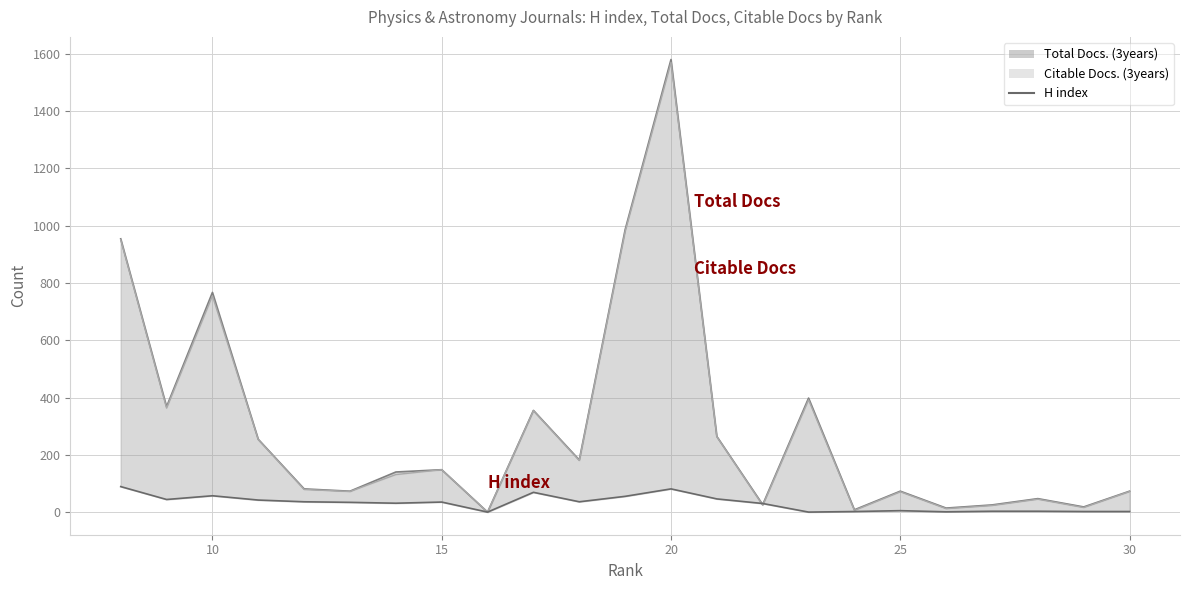

What is the difference between the highest and lowest values at 24?

6